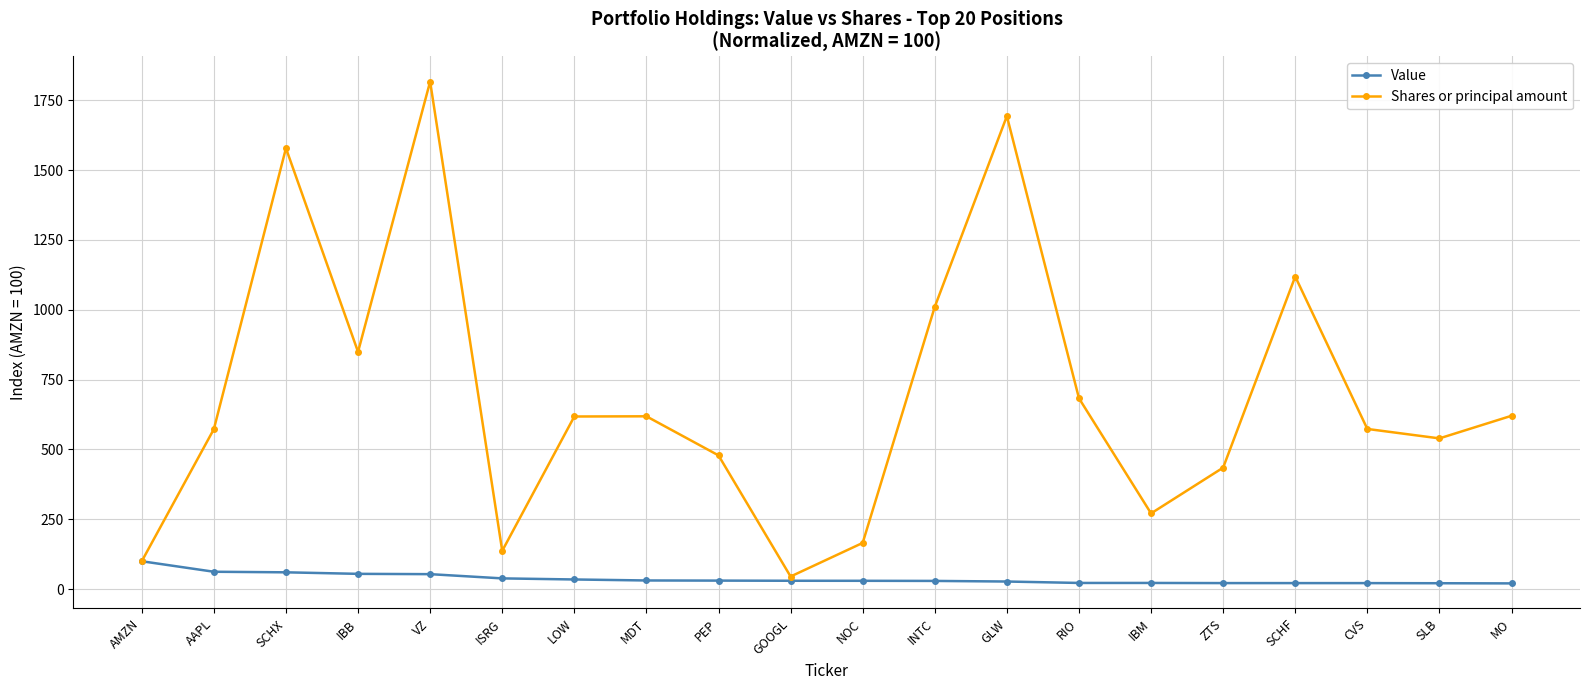

At which category is the sum across all series the highest?

VZ